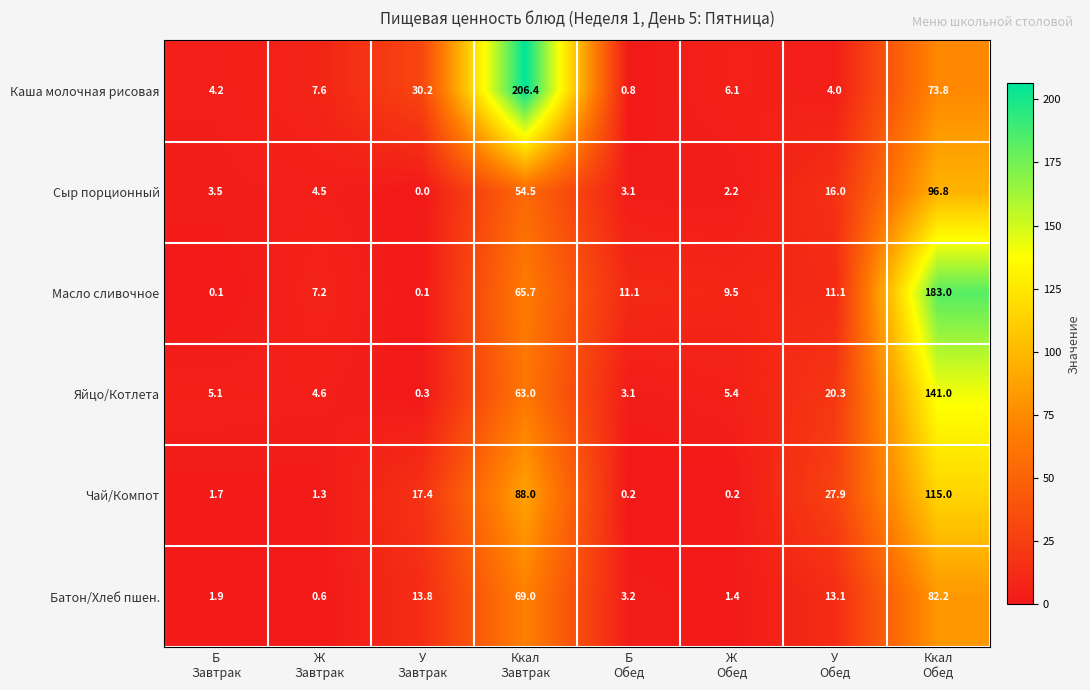

At how many categories does at least one series exceed 5?

8